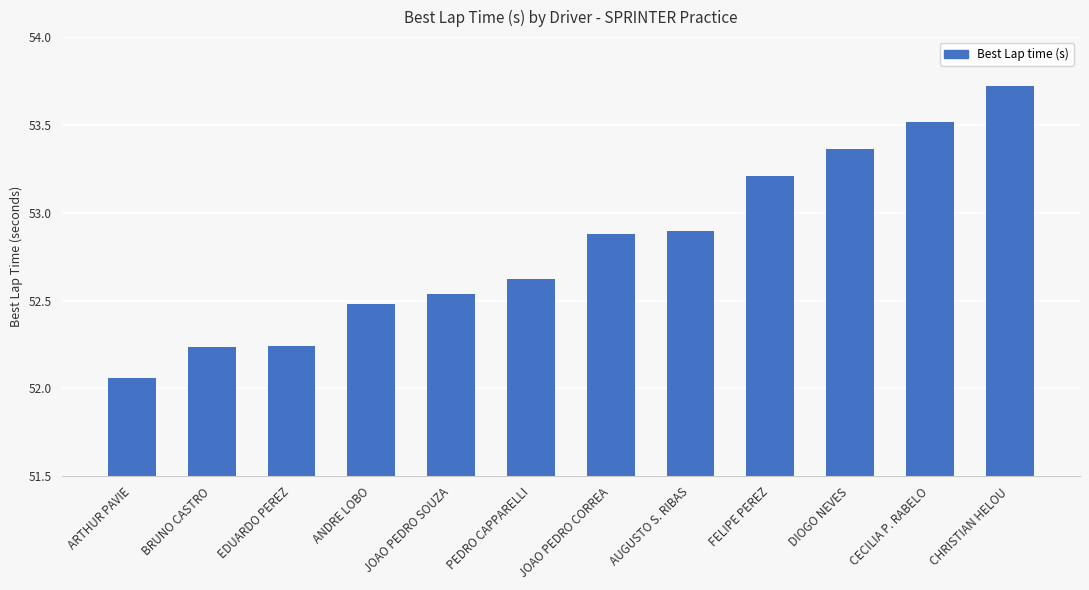

What is the average value?

52.8